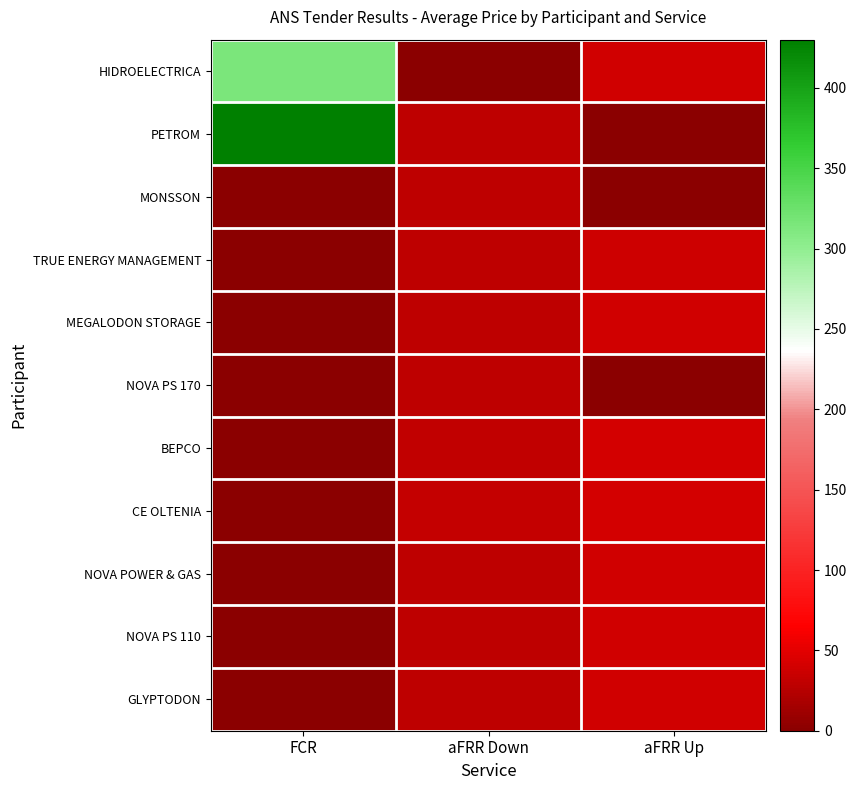

How many distinct data groups are displayed?

11